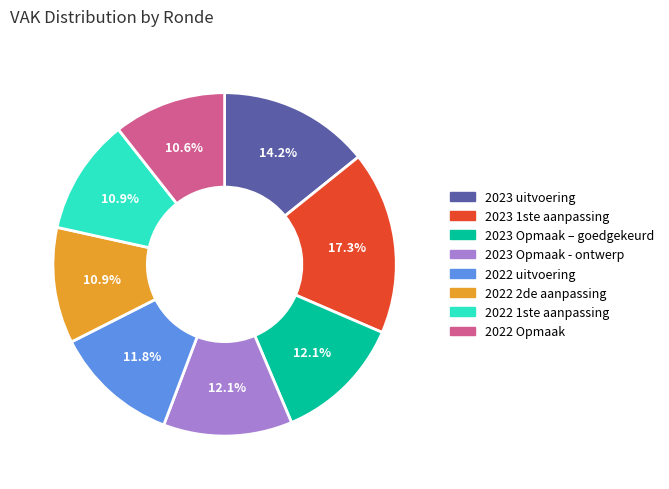

Is there any slice that represents more than half of the pie?

No